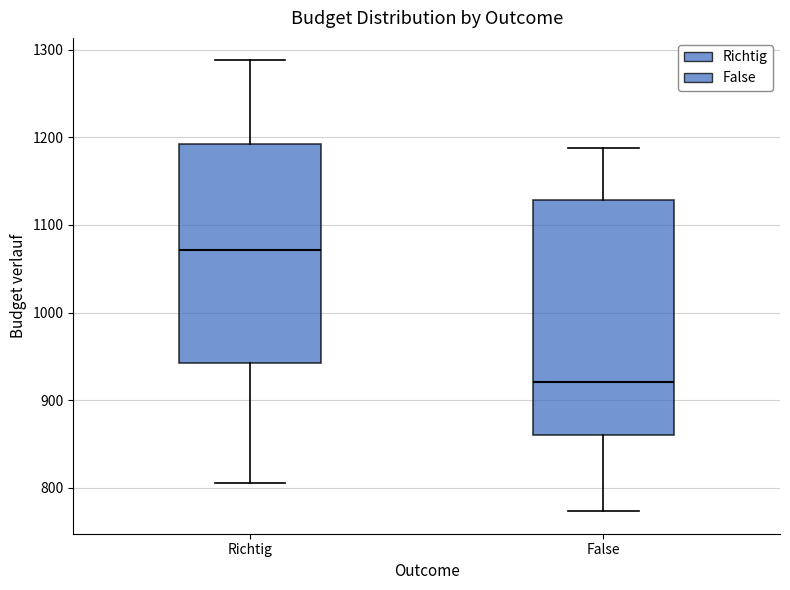

Where does the upper whisker of the box for Richtig end on the y-axis? The values are not printed on the chart, so give them approximately, as read against the axis.

1290